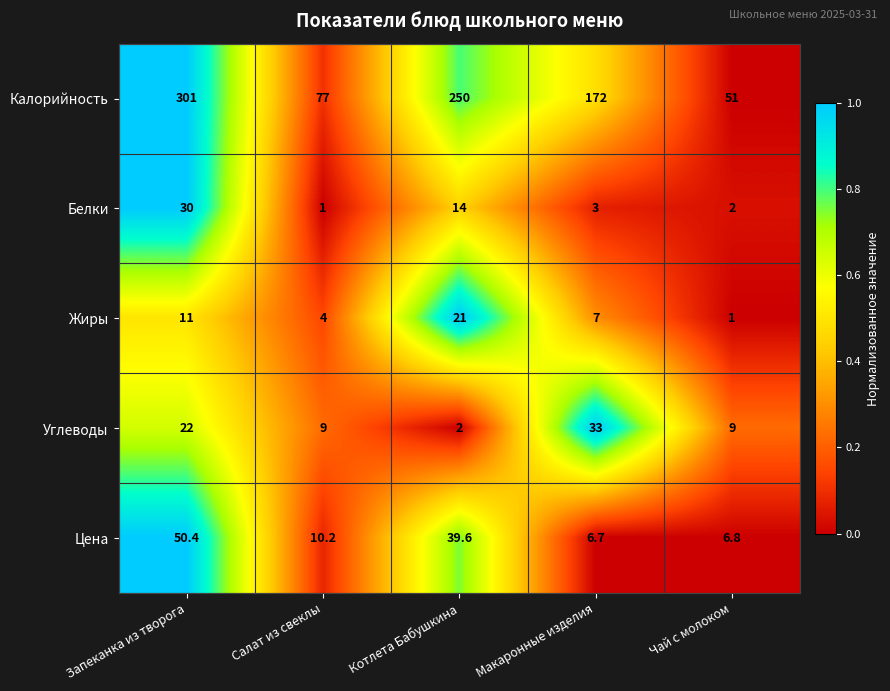

What is the total value across all series at Запеканка из творога?

414.4